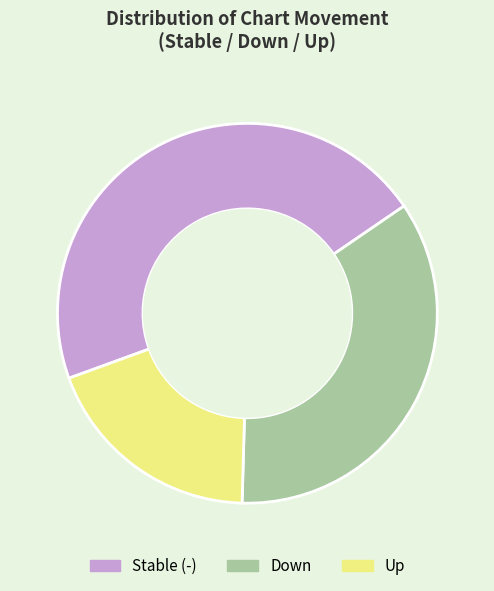

Is the sum of Down and Stable (-) greater than half?

Yes